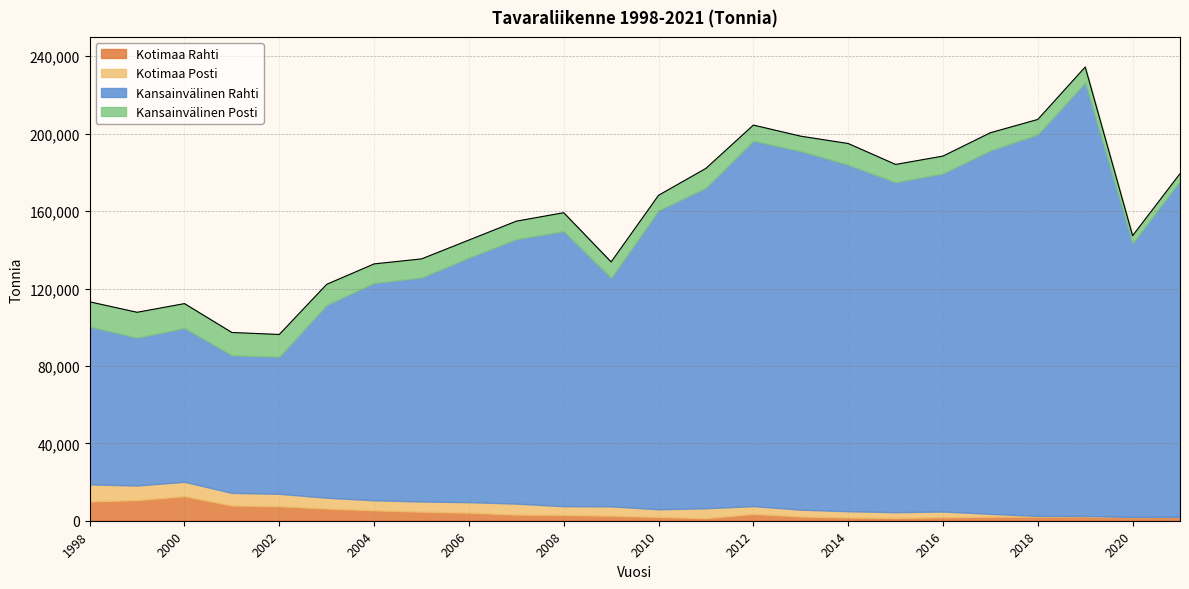

List the labels in order of Kotimaa Rahti value, largest first.

2000, 1999, 1998, 2001, 2002, 2003, 2004, 2005, 2006, 2012, 2007, 2008, 2009, 2019, 2013, 2018, 2017, 2021, 2010, 2020, 2016, 2014, 2015, 2011